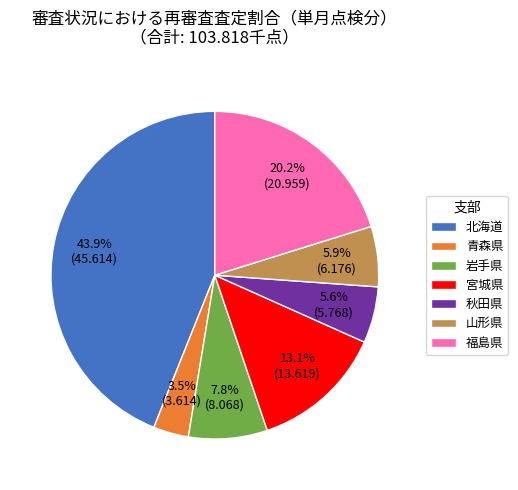

The 山形県 slice represents 17% of the pie. True or false?

False